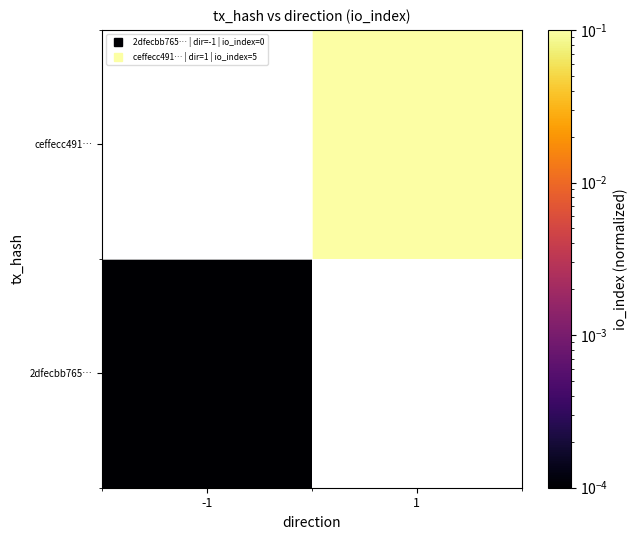

List the series in order of their peak value, highest first.

2dfecbb765…, ceffecc491…